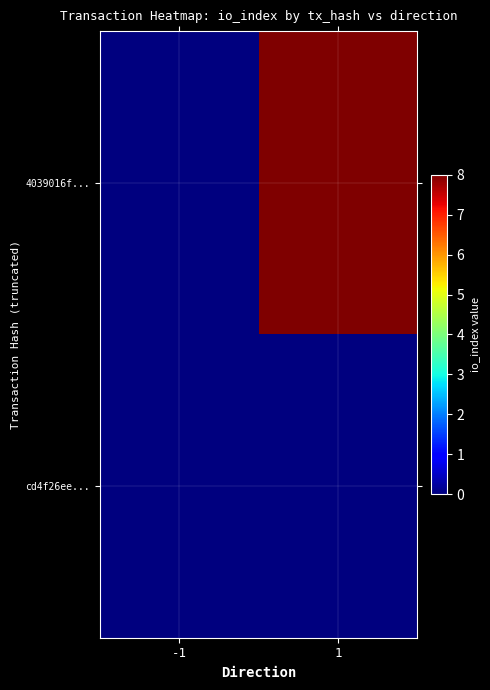

Reading left to right, what are all the values shown in this chart?

4039016f...: -1=0	1=8
cd4f26ee...: -1=0	1=0